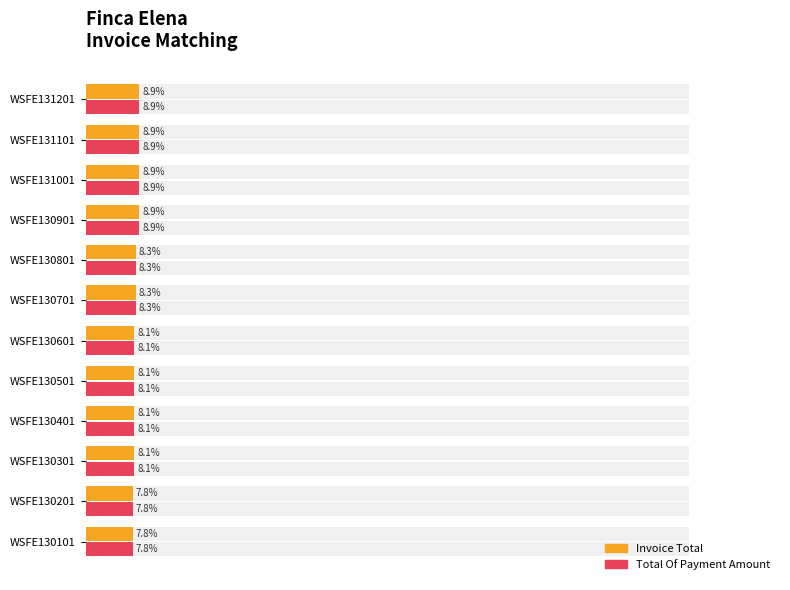

What are all the series names shown in the legend?

Invoice Total, Total Of Payment Amount